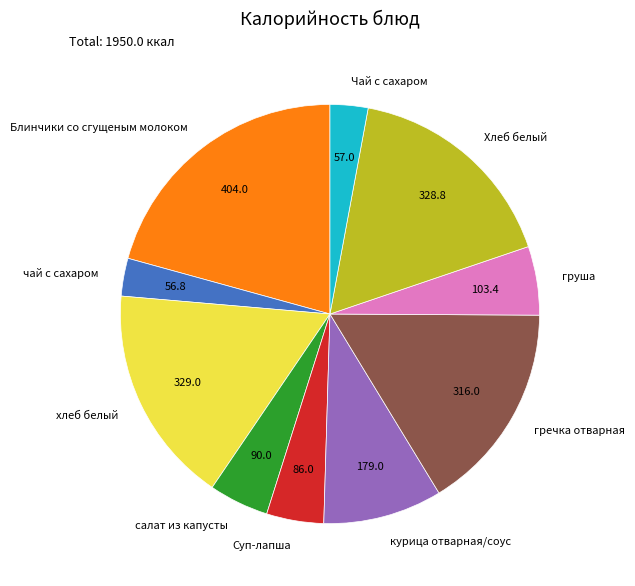

How many slices are in this pie chart?

10